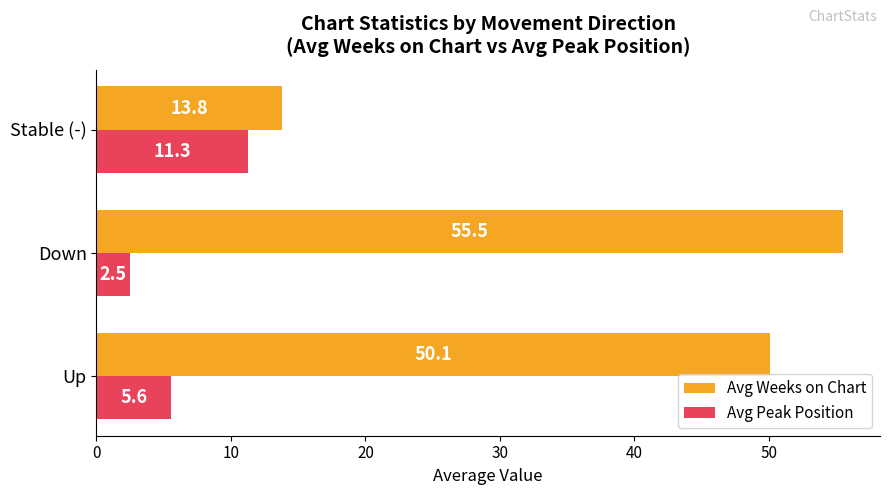

How many values in the Avg Peak Position series exceed 5?

2